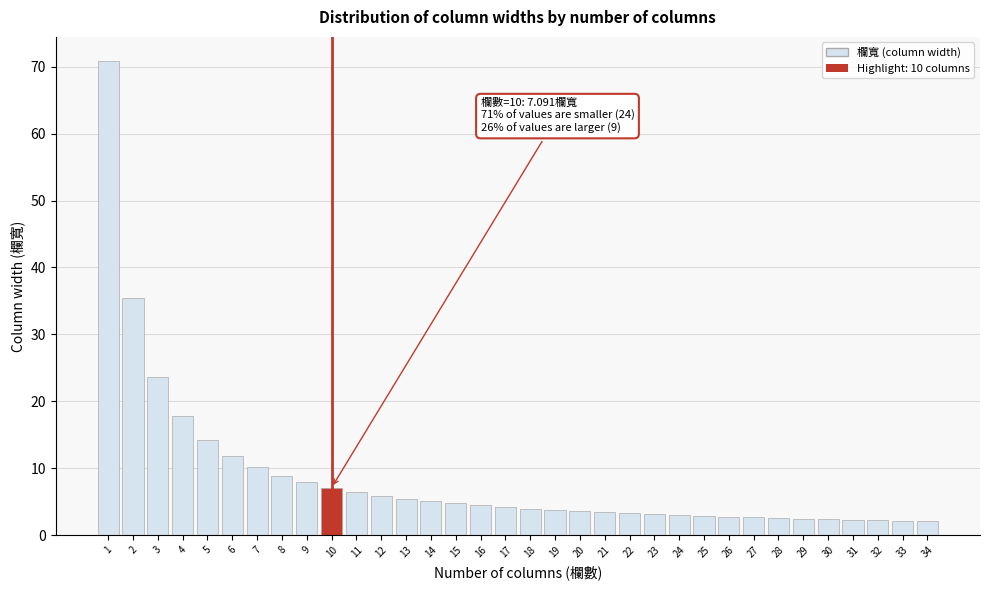

What is the value of the 16th bar from the left?

4.4